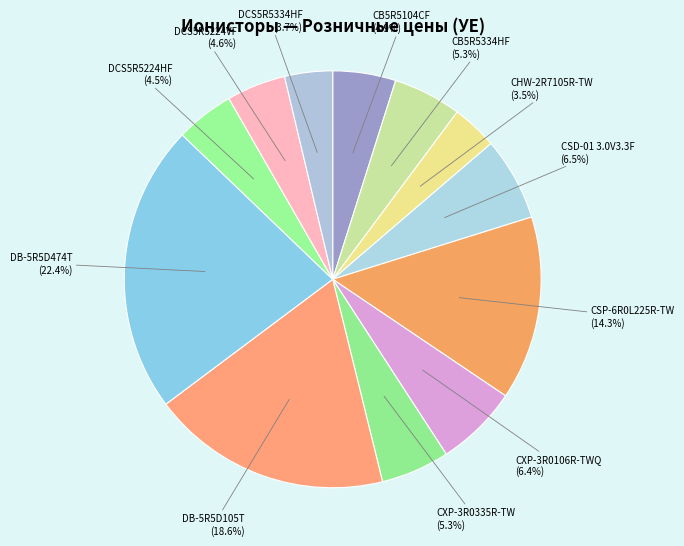

How many slices are in this pie chart?

12